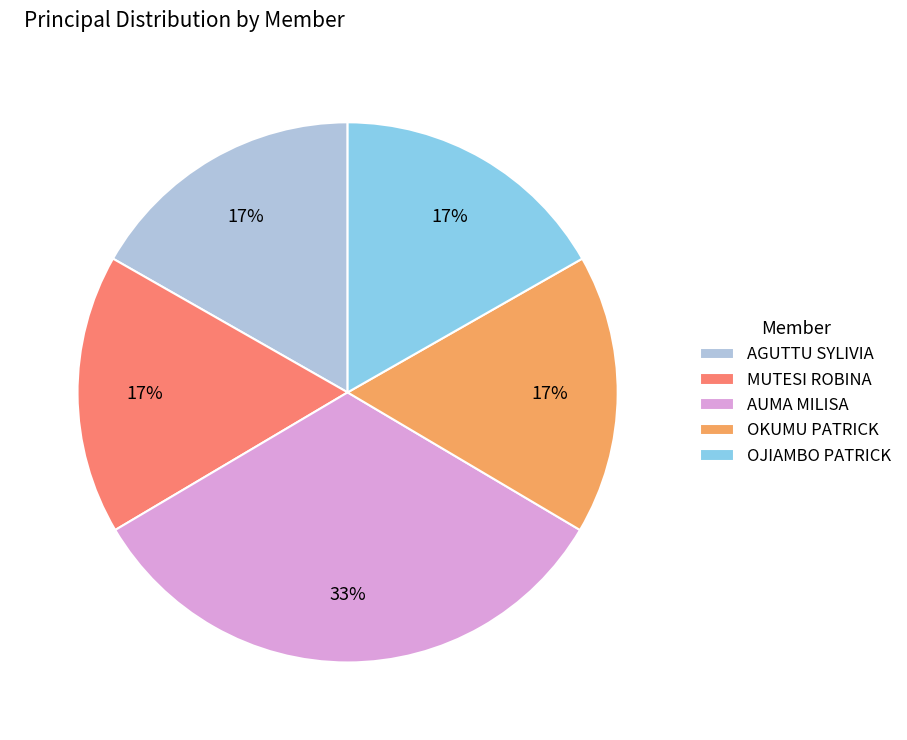

What is the largest slice in the pie chart?

AUMA MILISA